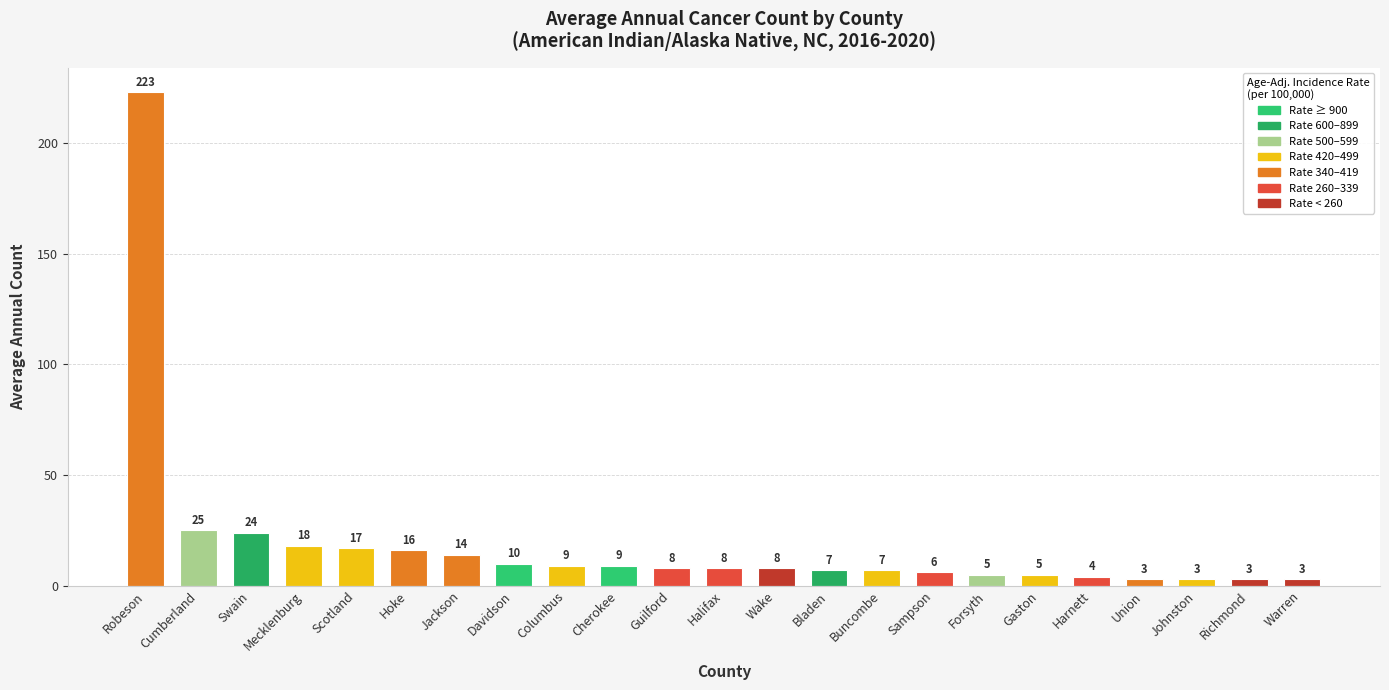

What is the difference between the values at Johnston and Mecklenburg?

15